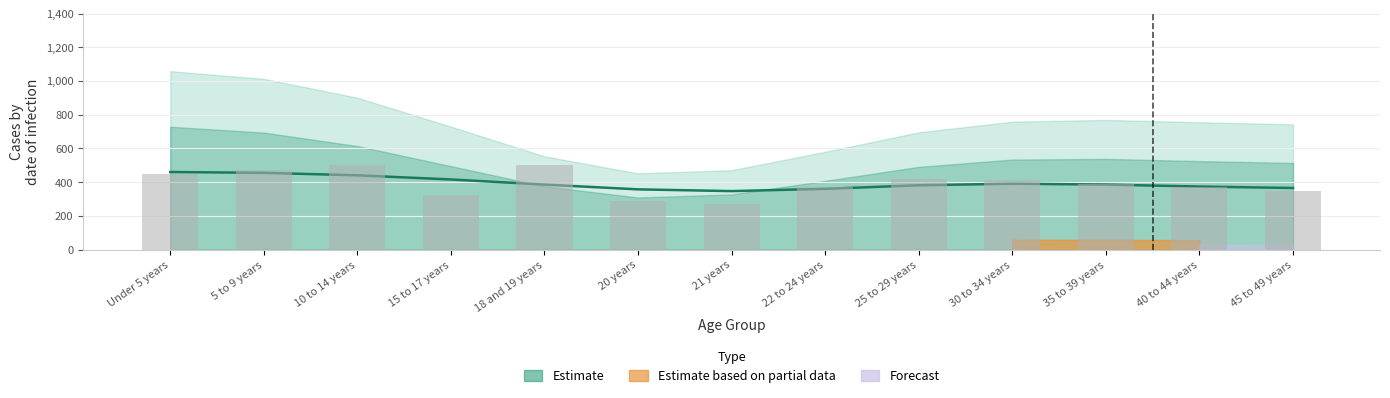

Which has a higher value, 21 years or 10 to 14 years?

10 to 14 years